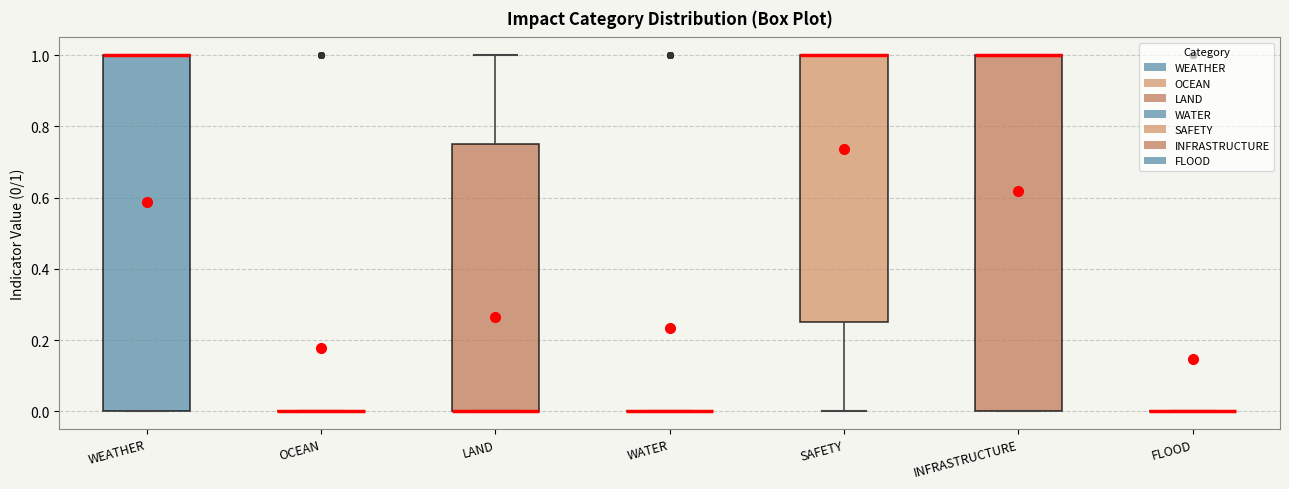

Reading left to right, transcribe this box plot: for each box, give where its median line is, the range the box spans, and where its two whiskers end, as read against the y-axis. The values are not printed on the chart, so give them approximately, as read against the axis.

WEATHER: median 1.00 (drawn on the box's upper edge), box 0.00 to 1.00, whiskers 0.00 to 1.00
OCEAN: box collapsed to a line at 0.00, whiskers 0.00 to 0.00
LAND: median 0.00 (drawn on the box's lower edge), box 0.00 to 0.76, whiskers 0.00 to 1.00
WATER: box collapsed to a line at 0.00, whiskers 0.00 to 0.00
SAFETY: median 1.00 (drawn on the box's upper edge), box 0.26 to 1.00, whiskers 0.00 to 1.00
INFRASTRUCTURE: median 1.00 (drawn on the box's upper edge), box 0.00 to 1.00, whiskers 0.00 to 1.00
FLOOD: box collapsed to a line at 0.00, whiskers 0.00 to 0.00